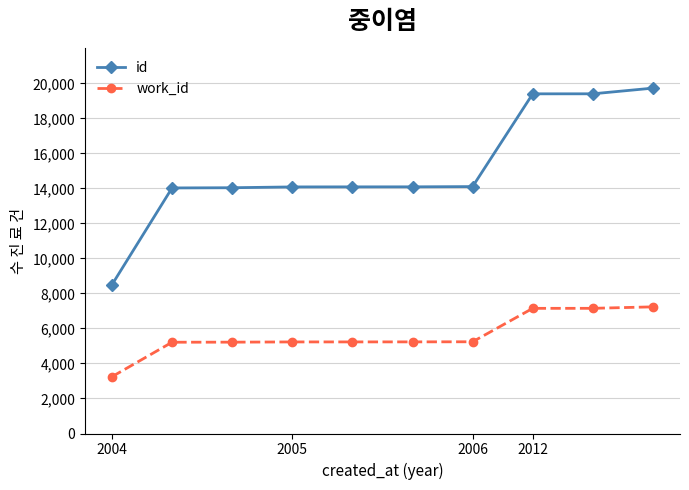

Which series has the largest total across all categories?

id